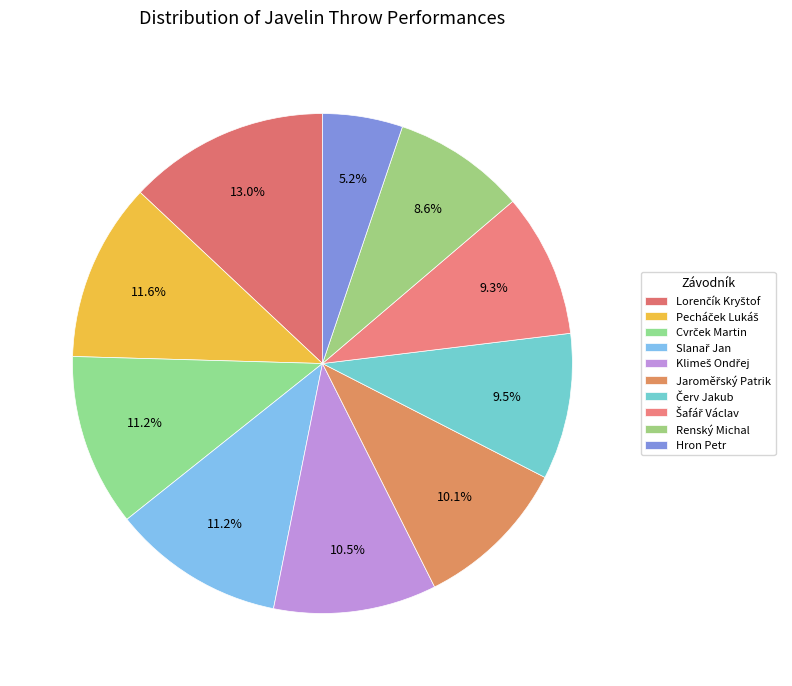

To the nearest percent, what portion does Lorenčík Kryštof represent?

13%